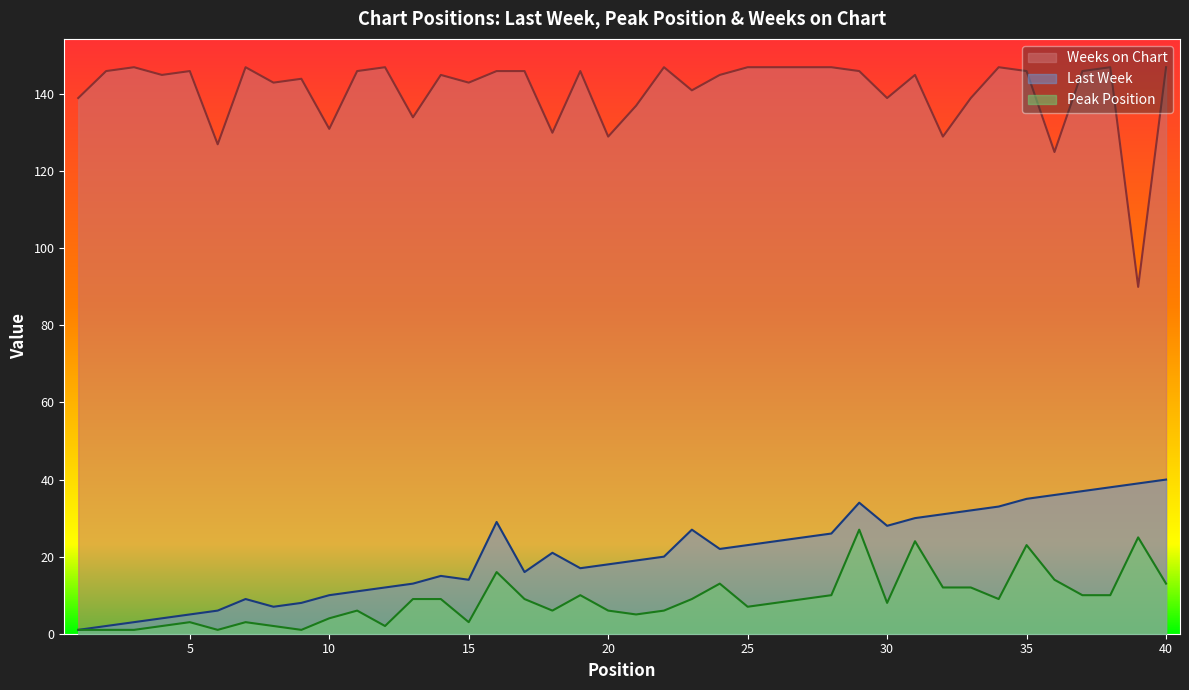

How many interior local valleys does the Weeks on Chart series have?

13